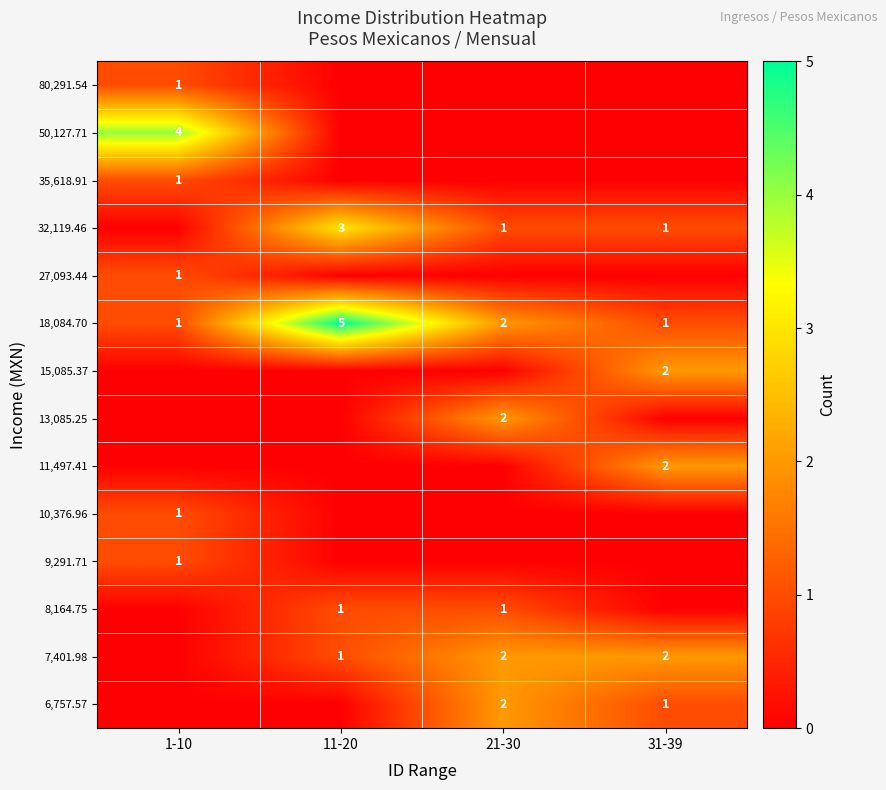

The value of 8,164.75 at 21-30 is 1. True or false?

True